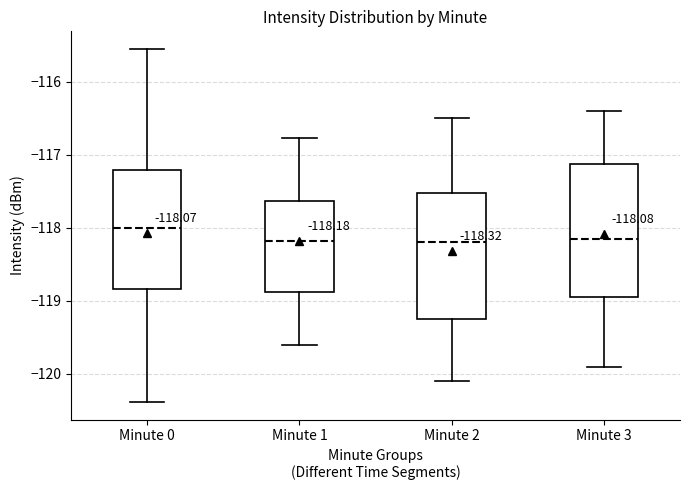

Which box is the tallest, from its lower edge to its upper edge?

Minute 3